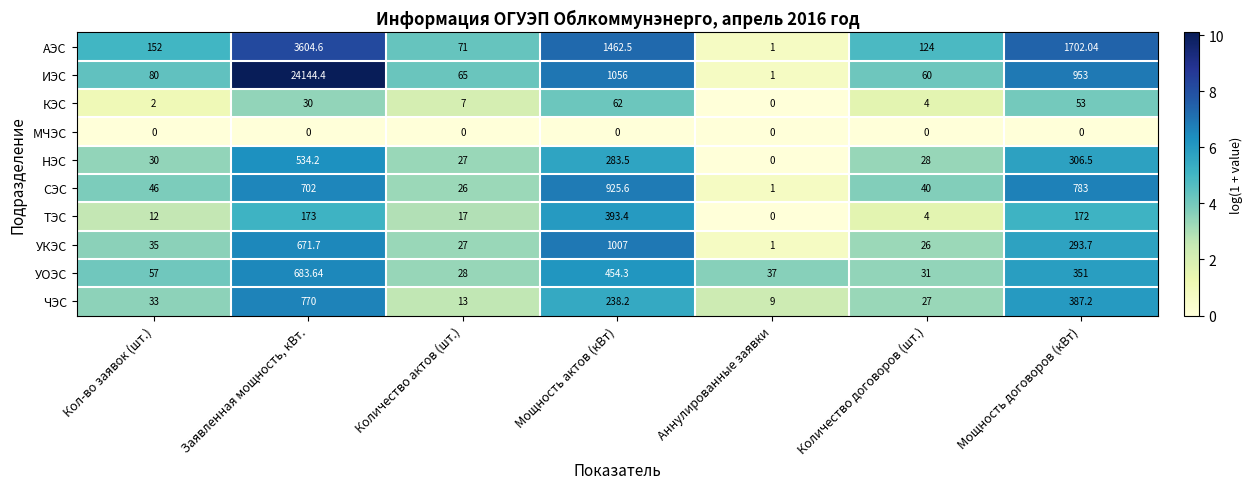

At which label is ТЭС closest to 196?

Заявленная мощность, кВт.